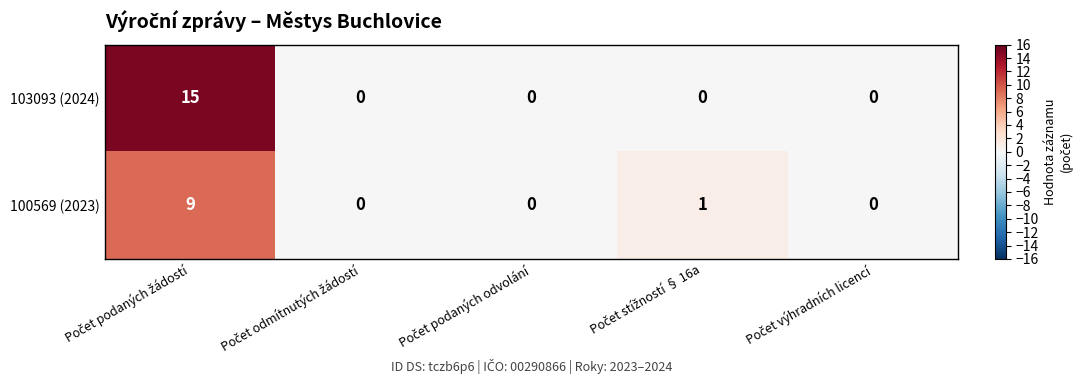

Which series has the widest spread of values?

103093 (2024)